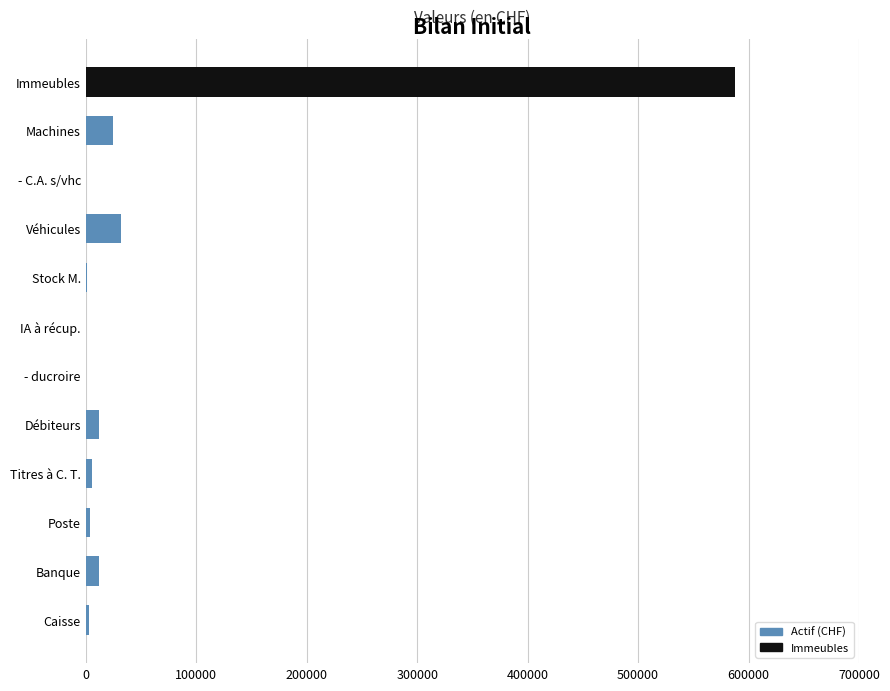

Which category has the highest value across all series?

Immeubles